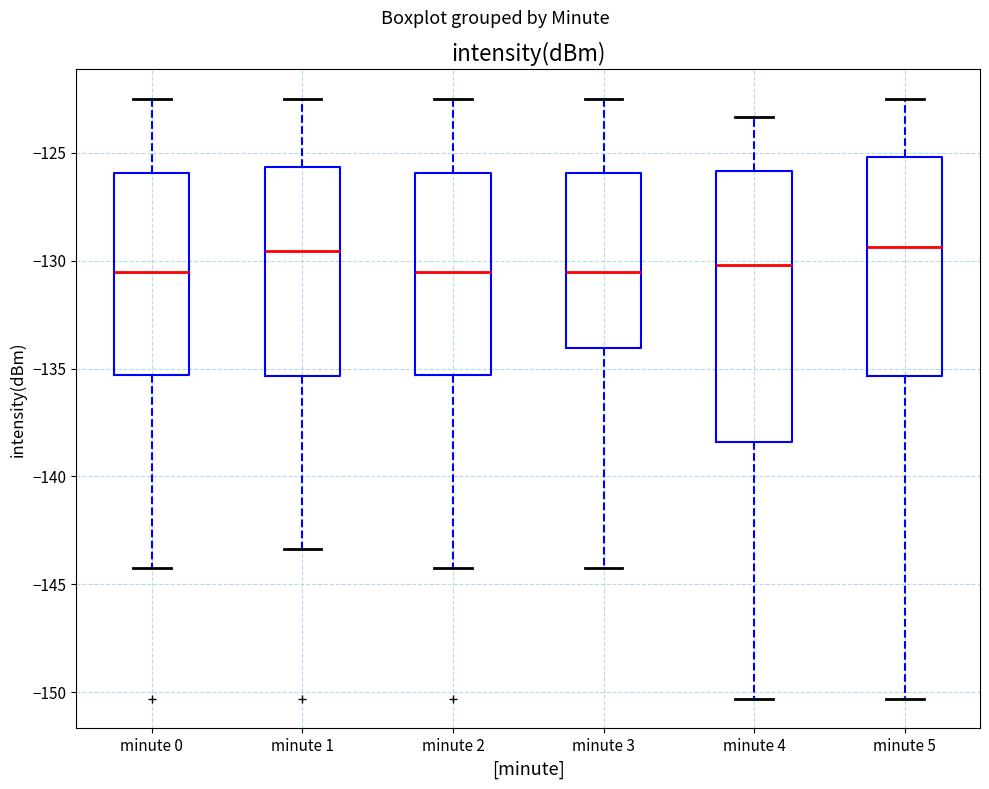

Reading left to right, transcribe this box plot: for each box, give where its median line is, the range the box spans, and where its two whiskers end, as read against the y-axis. The values are not printed on the chart, so give them approximately, as read against the axis.

minute 0: median -130.5, box -135.5 to -126.0, whiskers -144.5 to -122.5
minute 1: median -129.5, box -135.5 to -125.5, whiskers -143.5 to -122.5
minute 2: median -130.5, box -135.5 to -126.0, whiskers -144.5 to -122.5
minute 3: median -130.5, box -134.0 to -126.0, whiskers -144.5 to -122.5
minute 4: median -130.0, box -138.5 to -126.0, whiskers -150.5 to -123.5
minute 5: median -129.5, box -135.5 to -125.0, whiskers -150.5 to -122.5